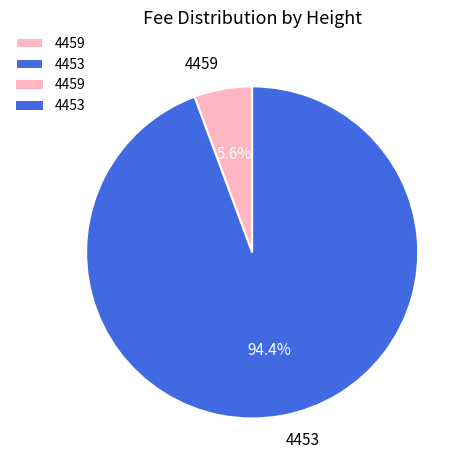

Is 4459 the majority of the pie?

No